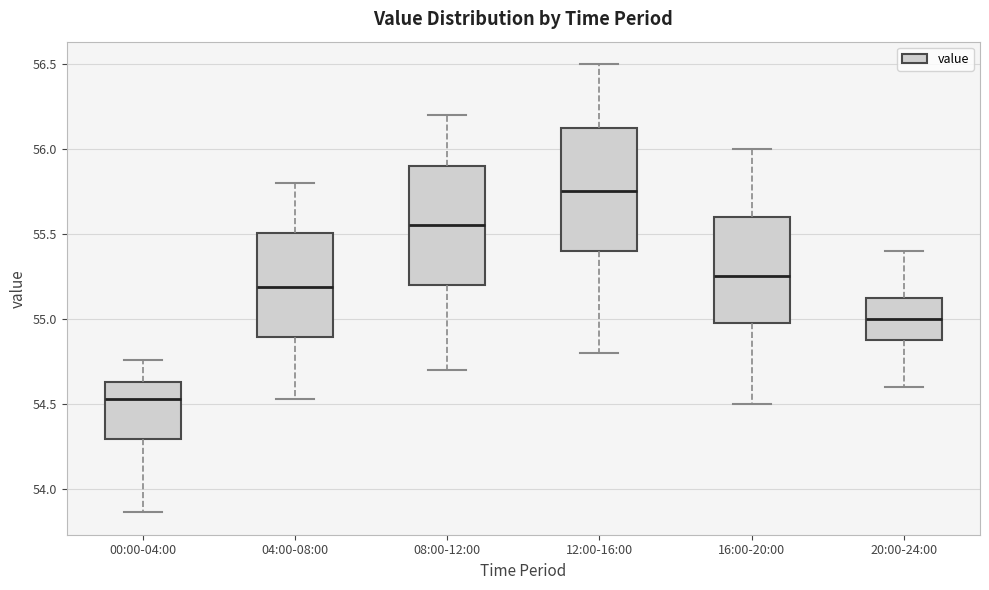

Reading left to right, transcribe this box plot: for each box, give where its median line is, the range the box spans, and where its two whiskers end, as read against the y-axis. The values are not printed on the chart, so give them approximately, as read against the axis.

00:00-04:00: median 54.55, box 54.30 to 54.65, whiskers 53.85 to 54.75
04:00-08:00: median 55.20, box 54.90 to 55.50, whiskers 54.55 to 55.80
08:00-12:00: median 55.55, box 55.20 to 55.90, whiskers 54.70 to 56.20
12:00-16:00: median 55.75, box 55.40 to 56.15, whiskers 54.80 to 56.50
16:00-20:00: median 55.25, box 55.00 to 55.60, whiskers 54.50 to 56.00
20:00-24:00: median 55.00, box 54.90 to 55.15, whiskers 54.60 to 55.40